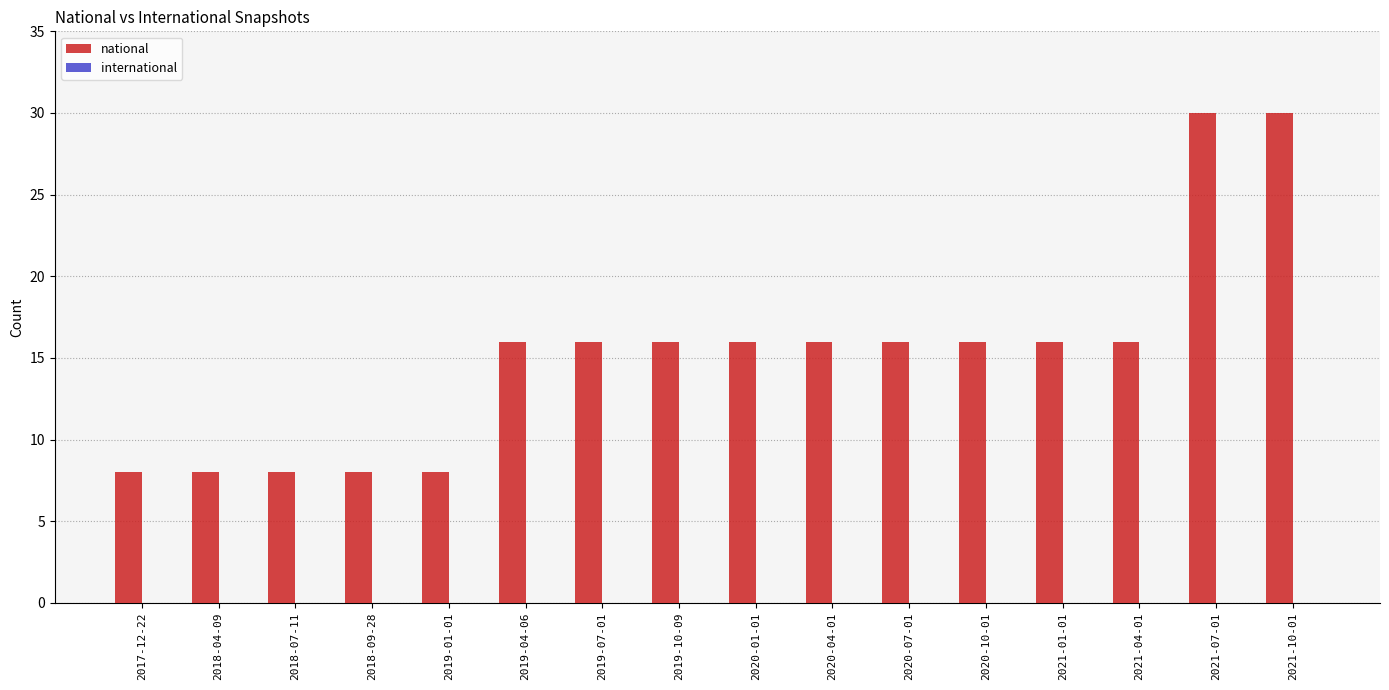

How many series are shown in this chart?

1